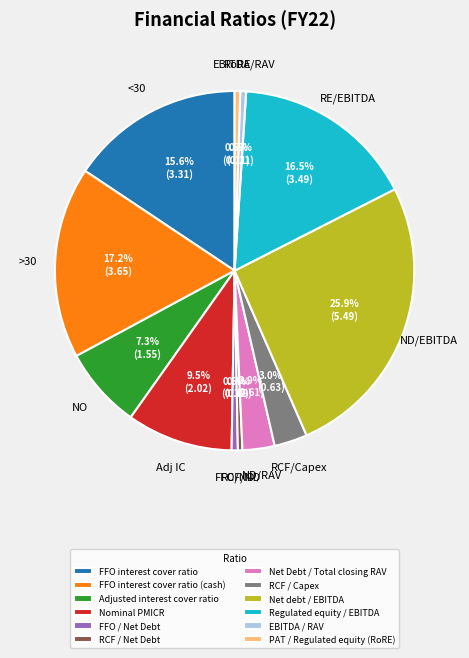

What is the ratio of the value at FFO interest cover ratio (cash) to the value at Regulated equity / EBITDA?

1.0